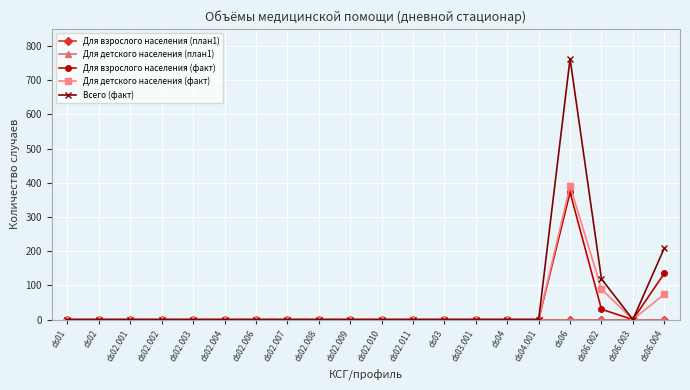

Rank the categories by Для детского населения (план1) value from lowest to highest.

ds01, ds02, ds02.001, ds02.002, ds02.003, ds02.004, ds02.006, ds02.007, ds02.008, ds02.009, ds02.010, ds02.011, ds03, ds03.001, ds04, ds04.001, ds06, ds06.002, ds06.003, ds06.004